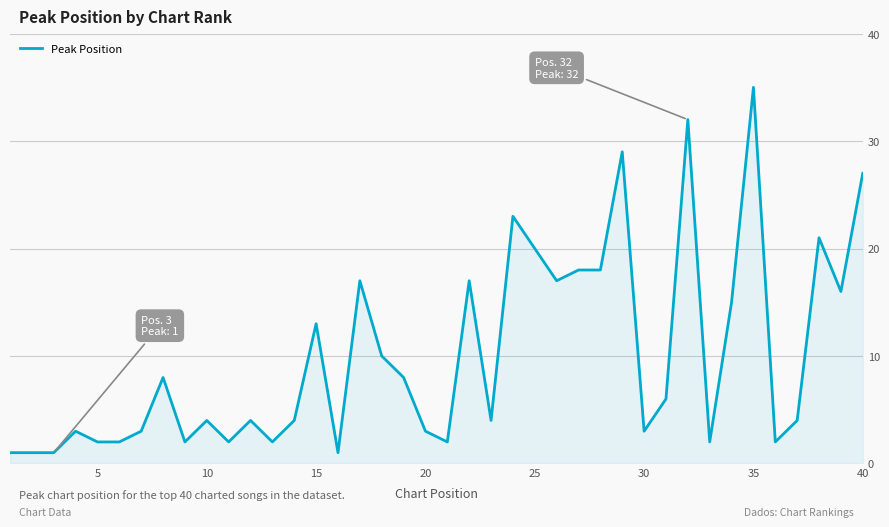

What is the greatest value displayed?

35